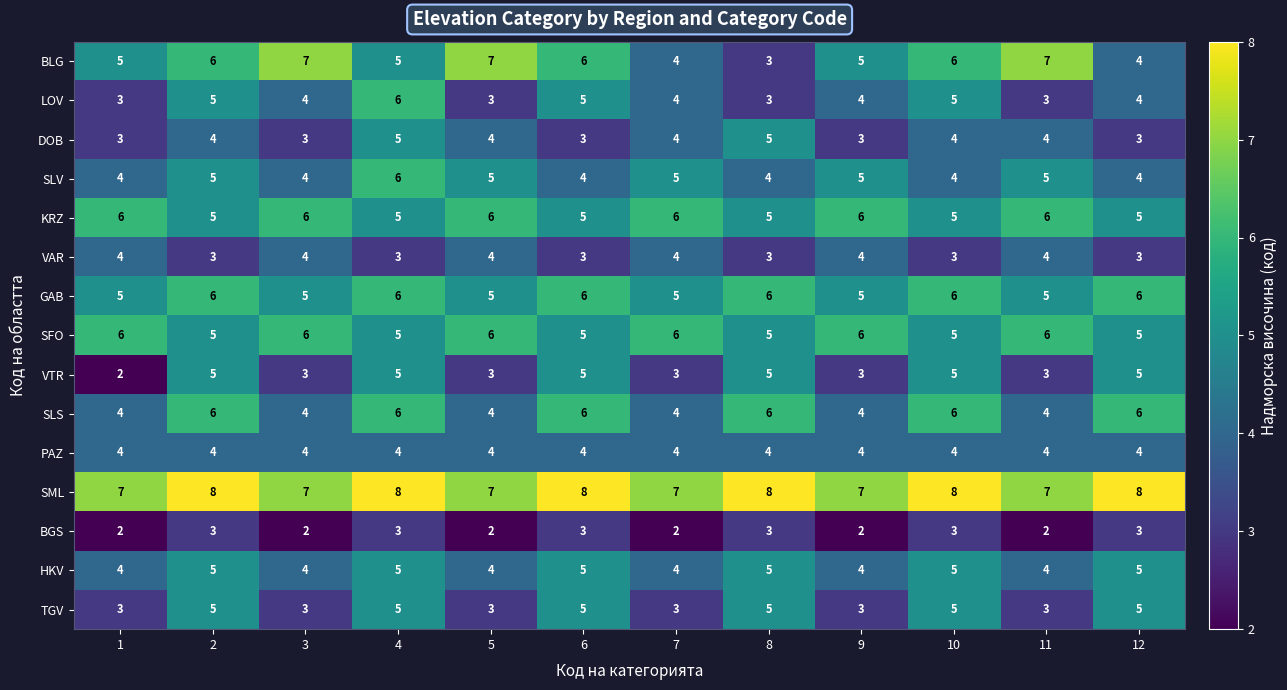

How many BLG values are between 5 and 7?

9